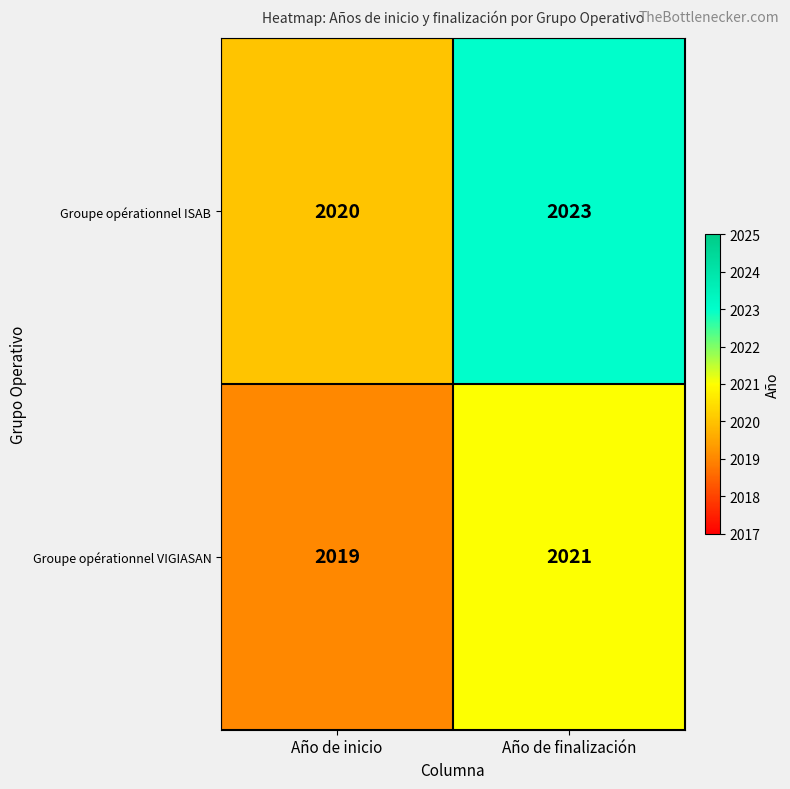

What is the spread (max minus min) of values at Año de finalización?

2